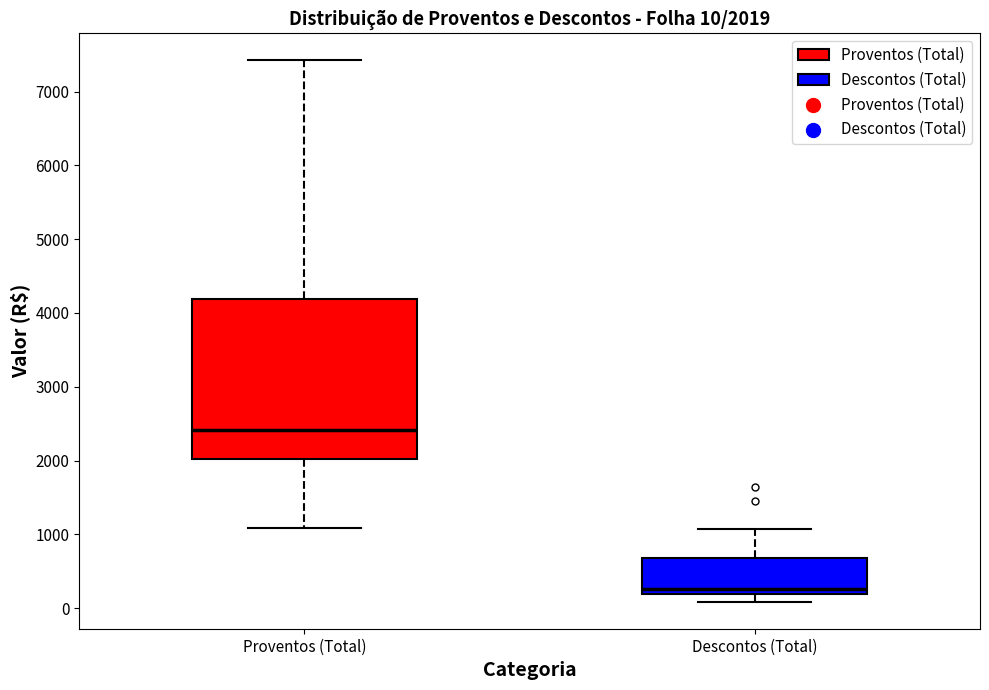

Comparing the boxes themselves (not the whiskers), which one is the tallest?

Proventos (Total)